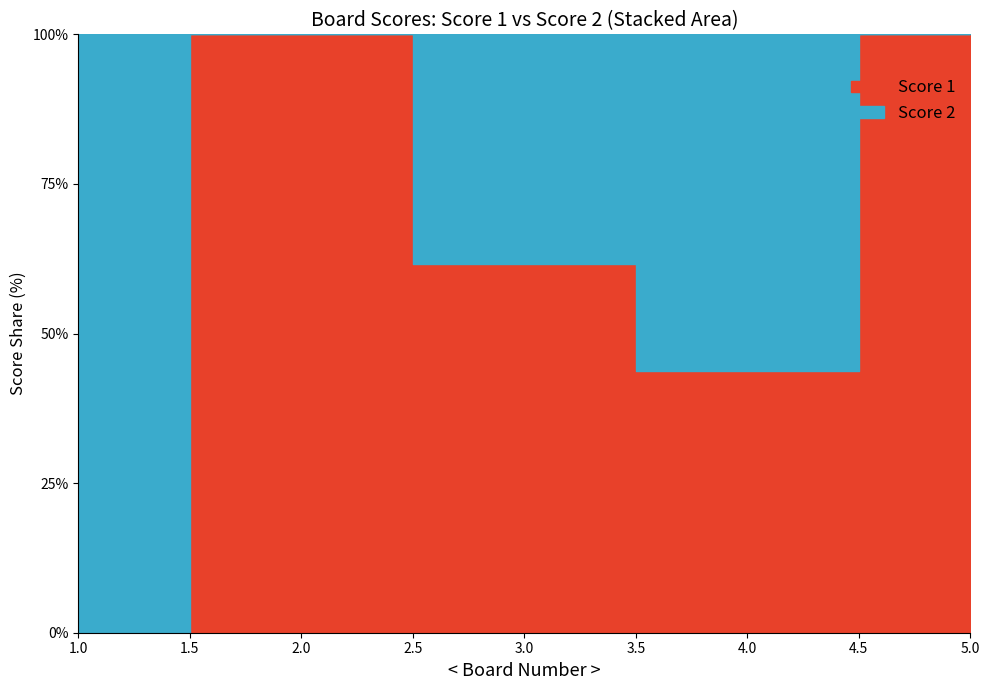

How many interior local valleys does the Score 1 series have?

1